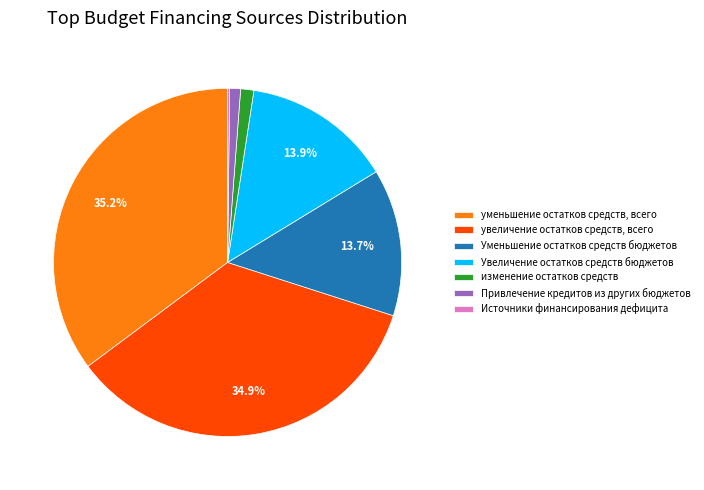

What percentage is NOT represented by увеличение остатков средств, всего?

65.1%